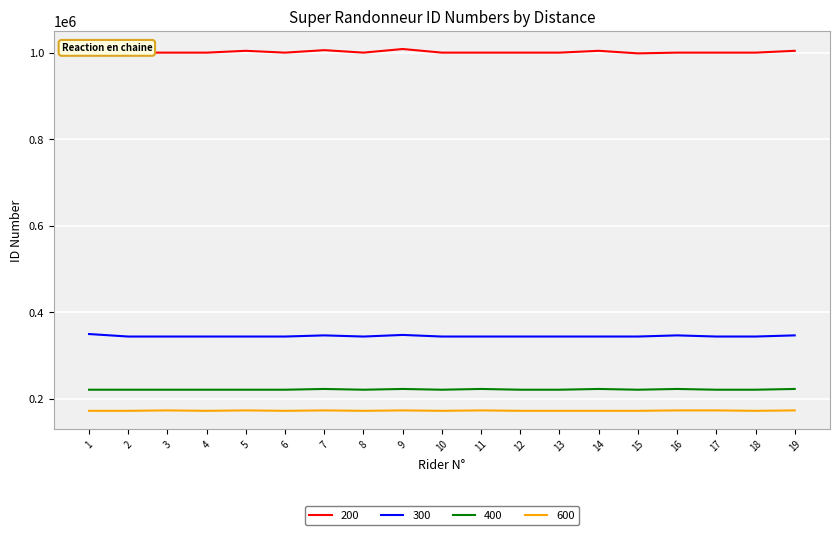

True or false: 600 and 300 cross at least once.

False